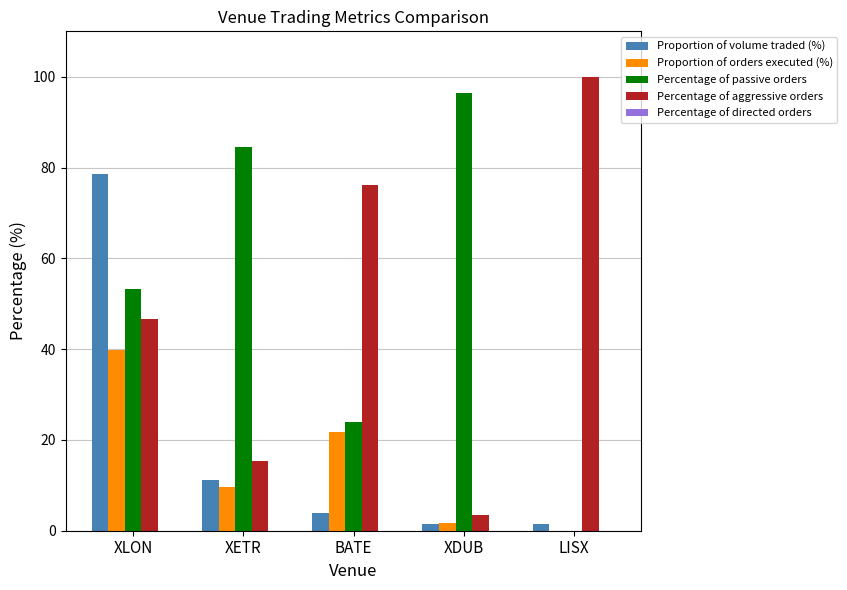

Read the Percentage of aggressive orders value at XDUB.

3.5